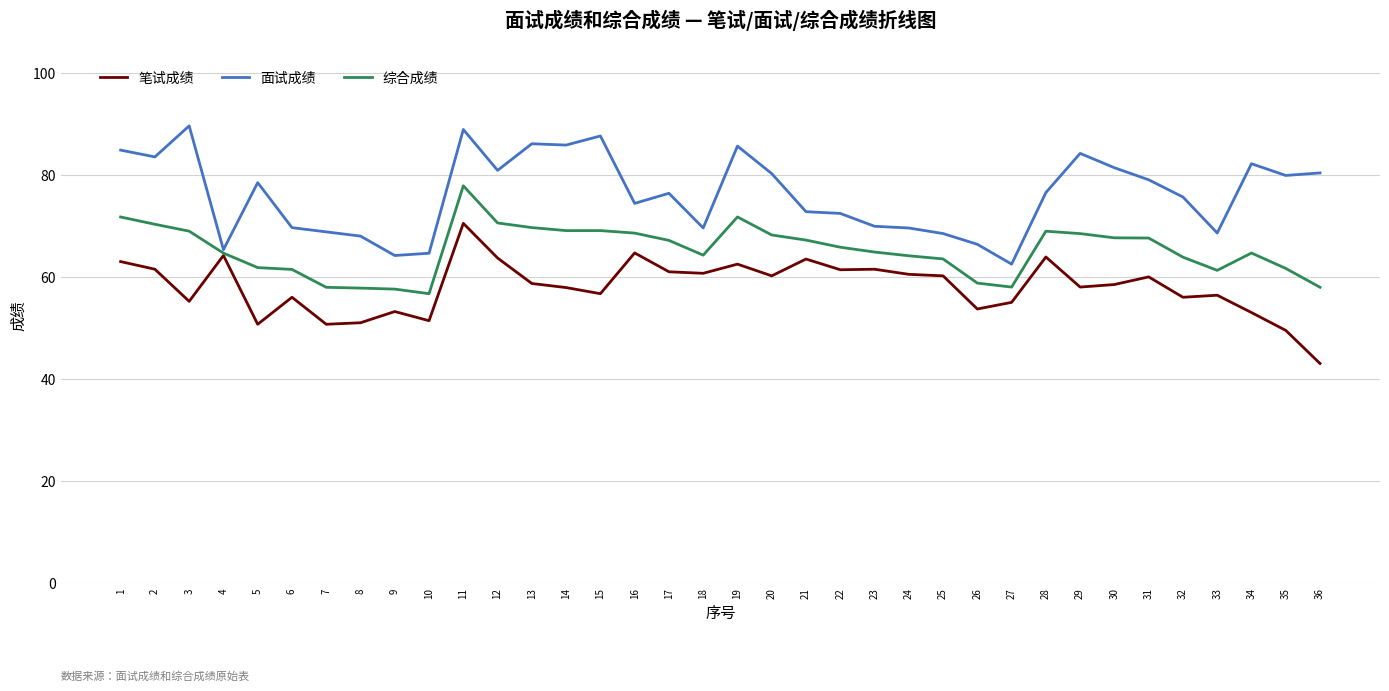

At how many categories does at least one series exceed 71?

23